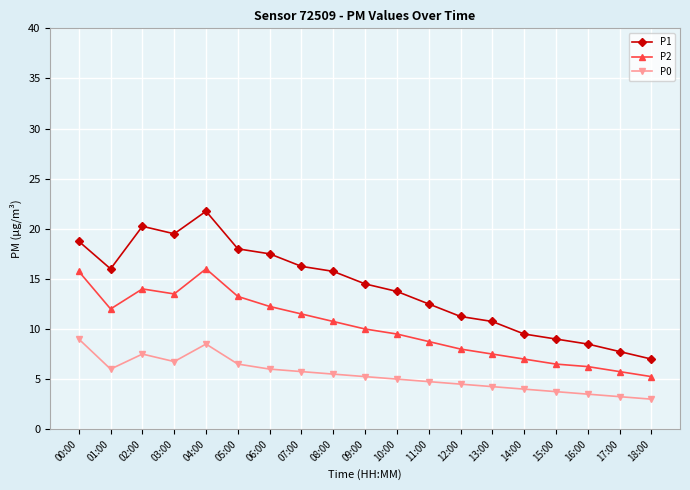

True or false: P1 has a value of 4.7 at 00:00.

False